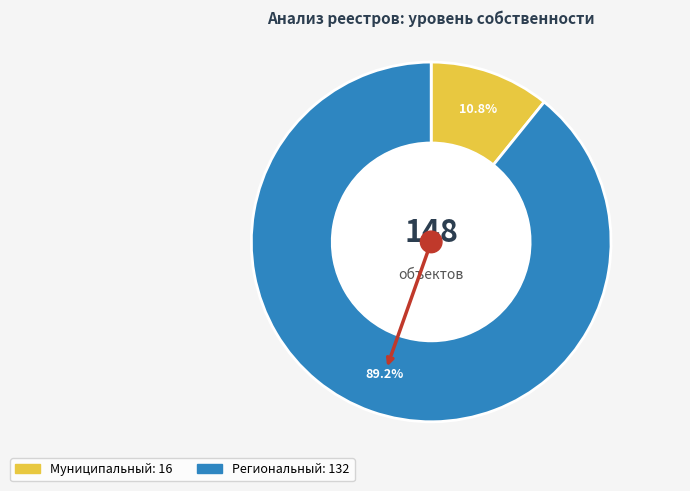

Which slice represents more than half of the pie?

Региональный